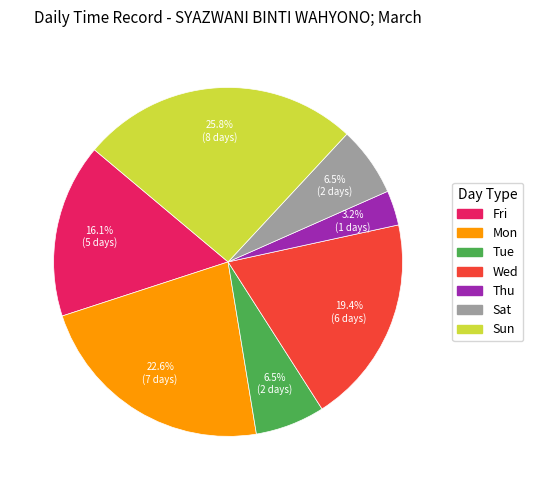

How many slices are in this pie chart?

7